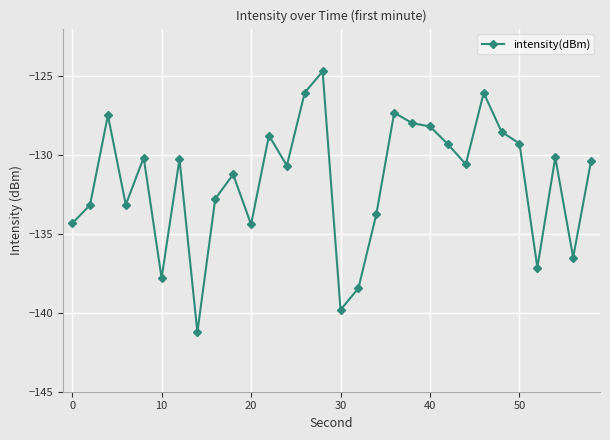

What is the value of the 19th point from the left?

-127.3